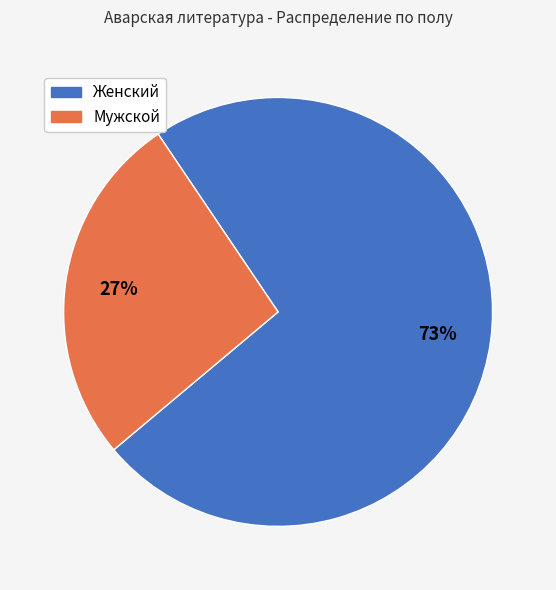

To the nearest percent, what portion does Мужской represent?

27%